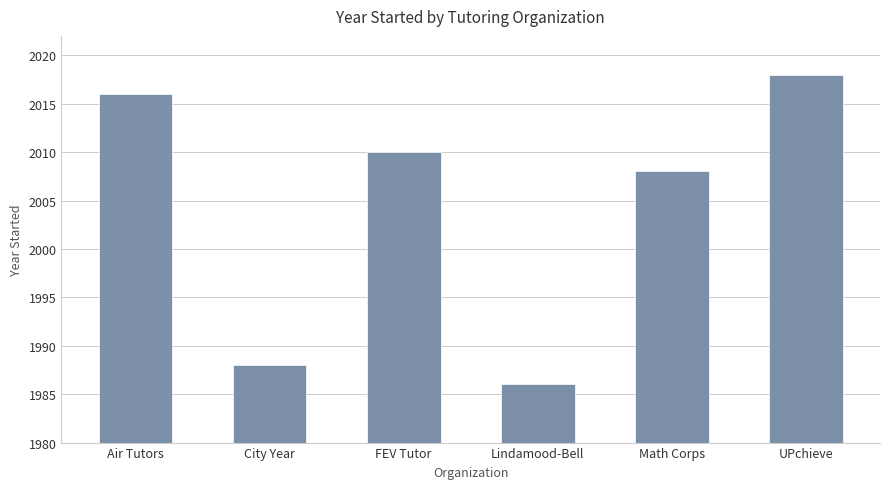

Which label corresponds to the largest value in the chart?

UPchieve